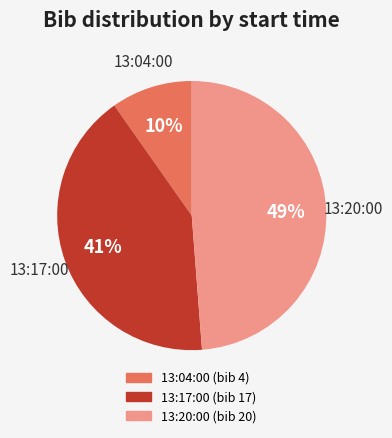

Is the sum of 13:17:00 and 13:04:00 greater than half?

Yes